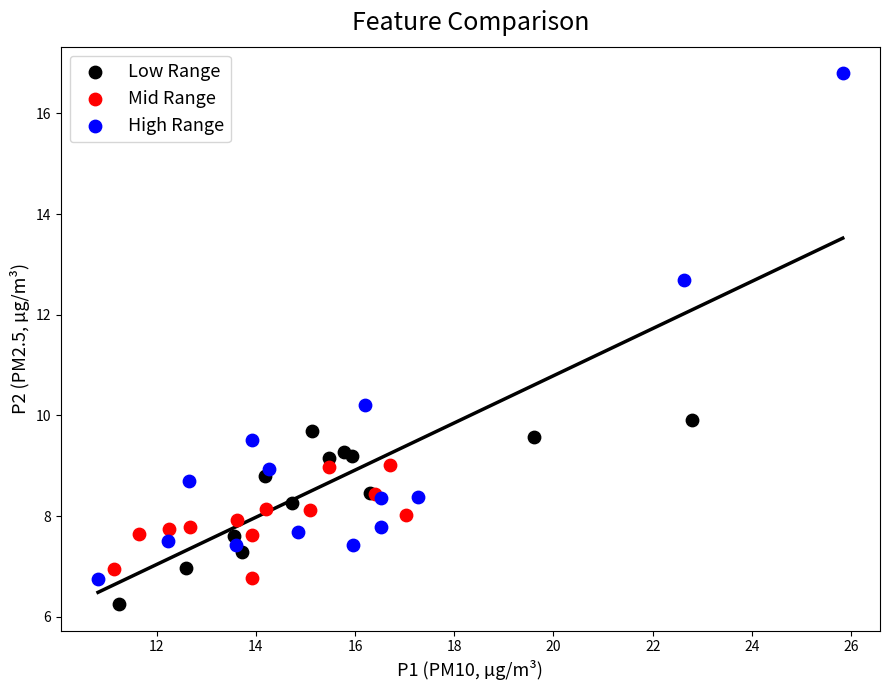

Which series has the widest spread of Y values?

High Range